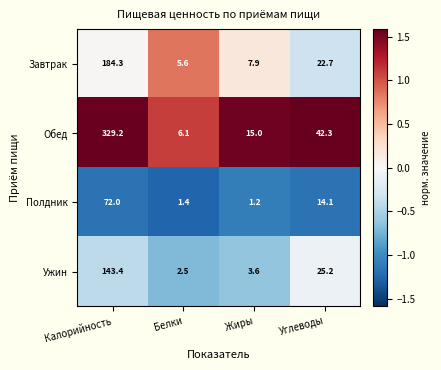

What is the difference between the highest and lowest values at Калорийность?

257.2